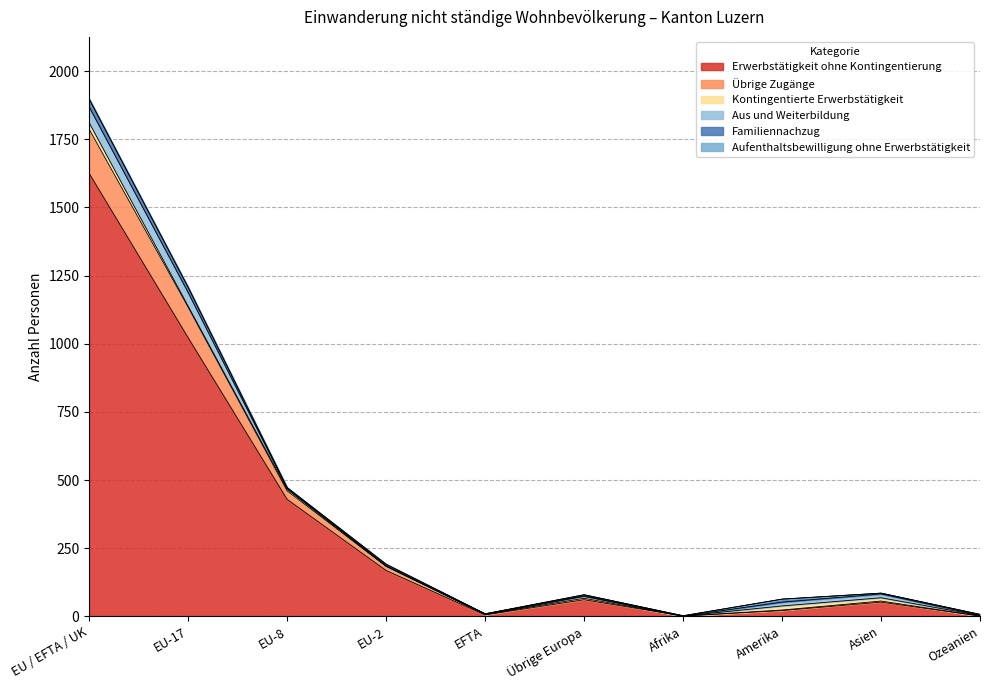

How many data points in Kontingentierte Erwerbstätigkeit are less than 6?

5